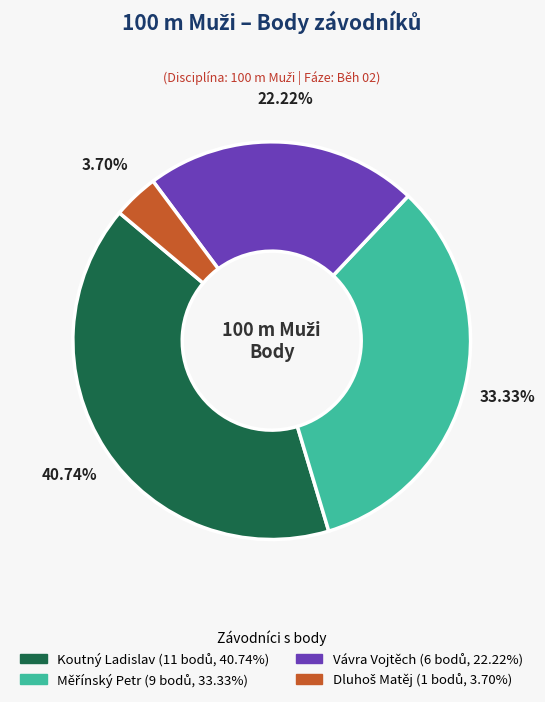

Is there any slice that represents more than half of the pie?

No